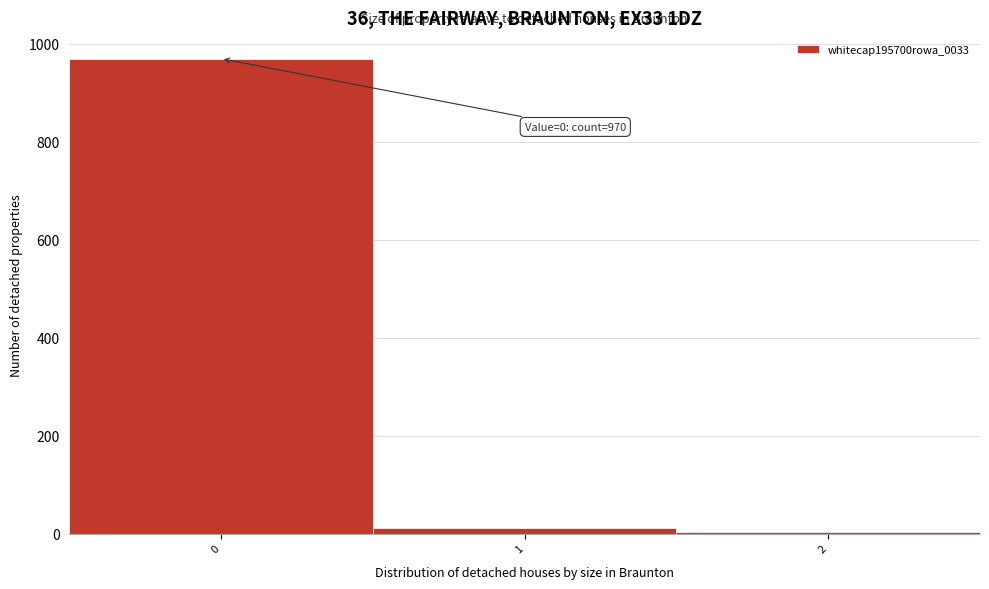

Which range on the x-axis has the tallest bar?

-0.5 to 0.5